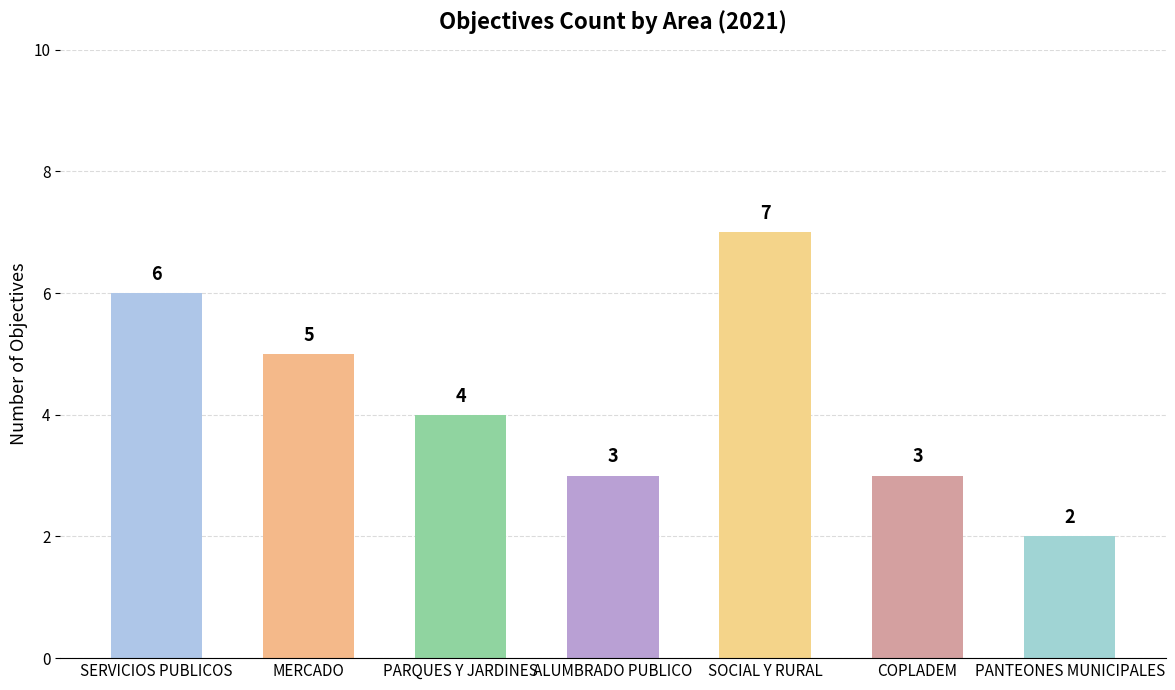

Reading right to left, what are all the values shown in this chart?

PANTEONES MUNICIPALES=2	COPLADEM=3	SOCIAL Y RURAL=7	ALUMBRADO PUBLICO=3	PARQUES Y JARDINES=4	MERCADO=5	SERVICIOS PUBLICOS=6